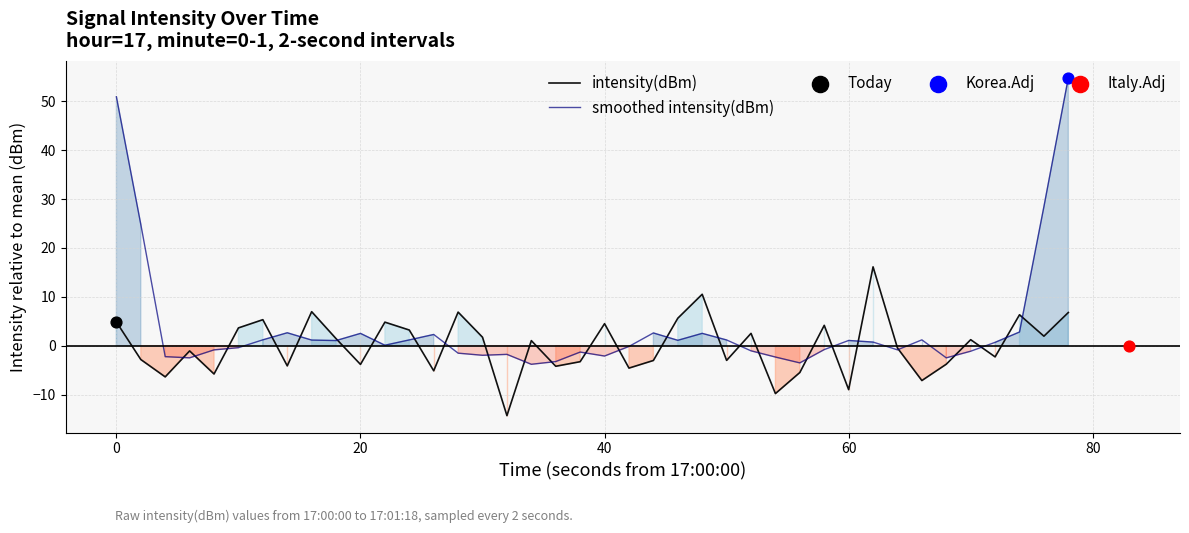

Which series reaches the minimum Y coordinate?

intensity(dBm)